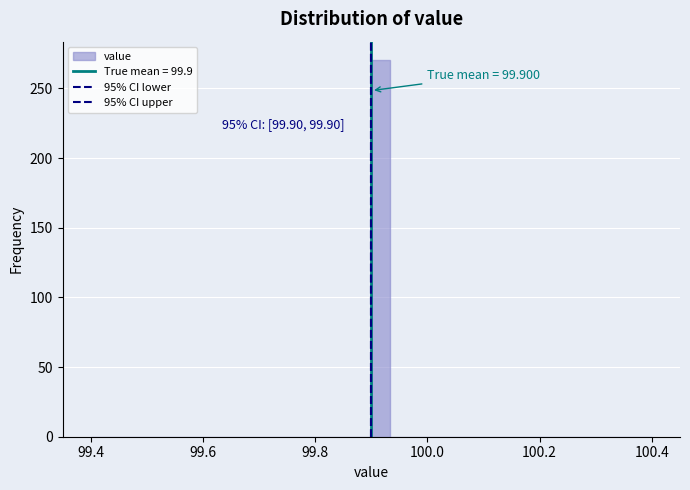

Around what value on the x-axis is the tallest bar? Give the approximate position of its centre, as read against the axis.

99.92